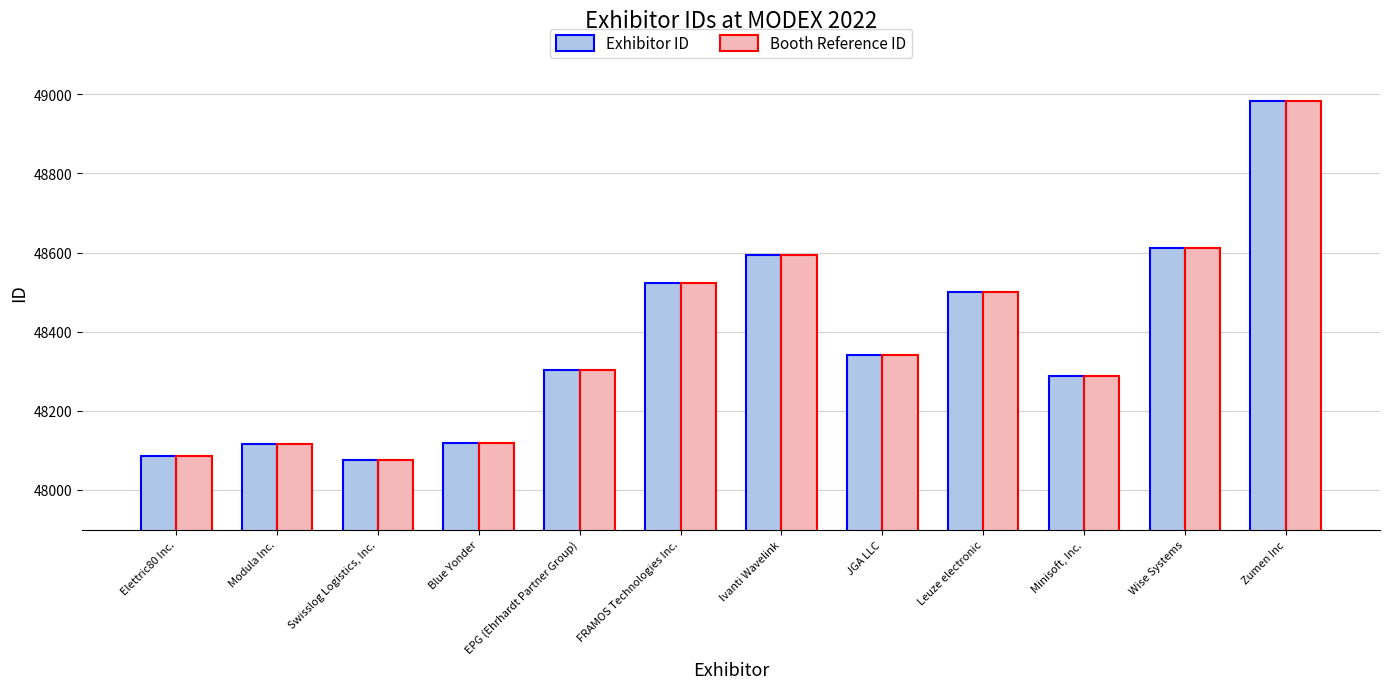

True or false: Booth Reference ID has a value of 87059 at FRAMOS Technologies Inc..

False